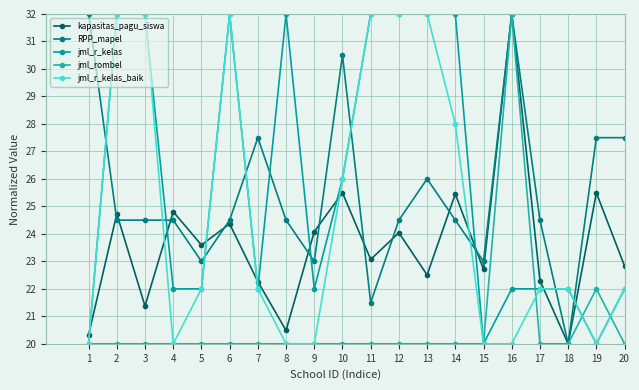

Reading right to left, transcribe all the data shown in this chart.

kapasitas_pagu_siswa: 20=22.8	19=25.5	18=20.0	17=22.3	16=32.0	15=22.7	14=25.5	13=22.5	12=24.0	11=23.1	10=25.5	9=24.1	8=20.5	7=22.3	6=24.4	5=23.6	4=24.8	3=21.4	2=24.7	1=20.3
RPP_mapel: 20=27.5	19=27.5	18=20.0	17=24.5	16=32.0	15=23.0	14=24.5	13=26.0	12=24.5	11=21.5	10=30.5	9=23.0	8=24.5	7=27.5	6=24.5	5=23.0	4=24.5	3=24.5	2=24.5	1=32.0
jml_r_kelas: 20=22.0	19=20.0	18=22.0	17=22.0	16=22.0	15=20.0	14=32.0	13=32.0	12=32.0	11=32.0	10=26.0	9=22.0	8=32.0	7=22.0	6=32.0	5=22.0	4=22.0	3=32.0	2=32.0	1=20.0
jml_rombel: 20=20.0	19=22.0	18=20.0	17=20.0	16=32.0	15=20.0	14=20.0	13=20.0	12=20.0	11=20.0	10=20.0	9=20.0	8=20.0	7=20.0	6=20.0	5=20.0	4=20.0	3=20.0	2=20.0	1=20.0
jml_r_kelas_baik: 20=22.0	19=20.0	18=22.0	17=22.0	16=20.0	15=20.0	14=28.0	13=32.0	12=32.0	11=32.0	10=26.0	9=20.0	8=20.0	7=22.0	6=32.0	5=22.0	4=20.0	3=32.0	2=32.0	1=20.0